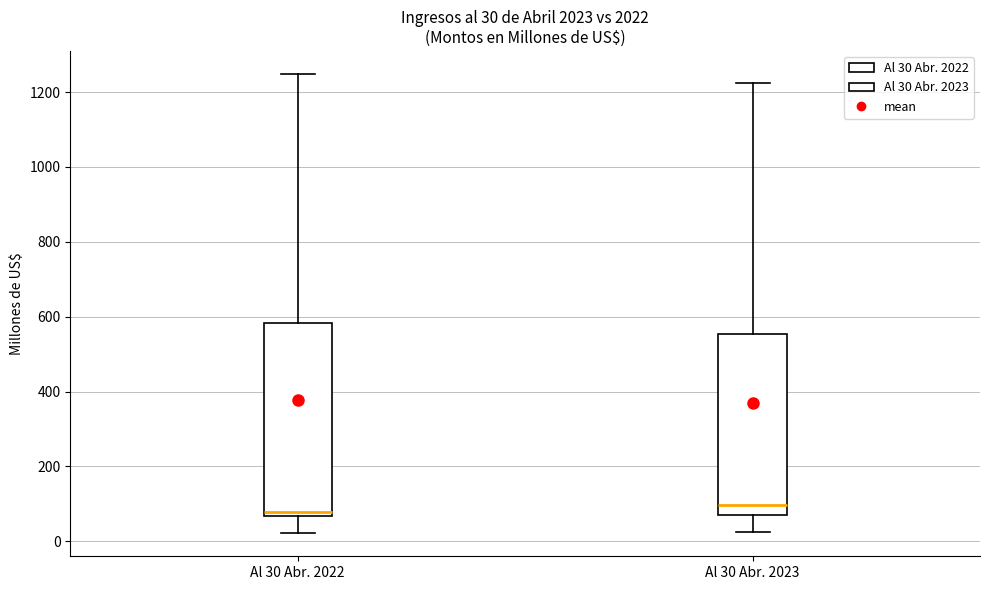

Comparing the boxes themselves (not the whiskers), which one is the tallest?

Al 30 Abr. 2022